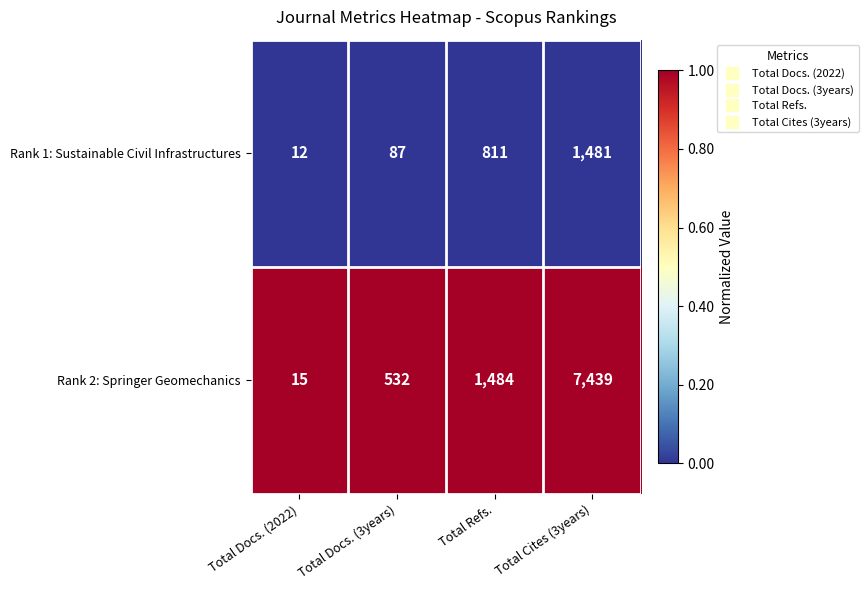

What is the maximum value shown in the chart?

7439